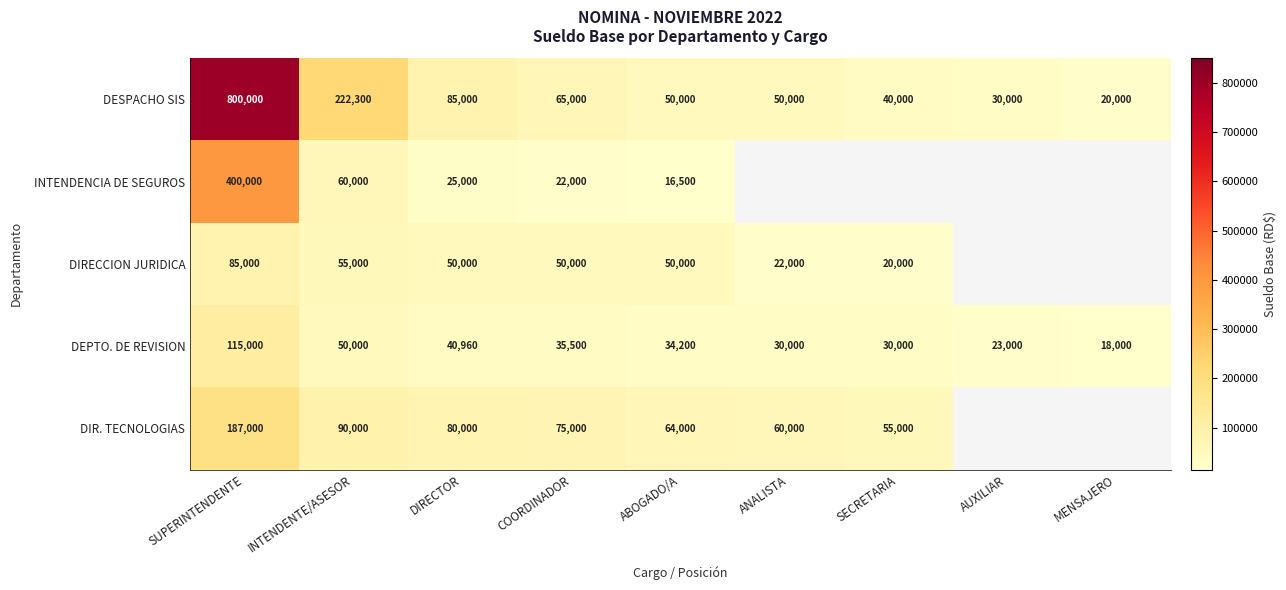

Is the value of INTENDENCIA DE SEGUROS at ABOGADO/A greater than the value of DEPTO. DE REVISION at ABOGADO/A?

No